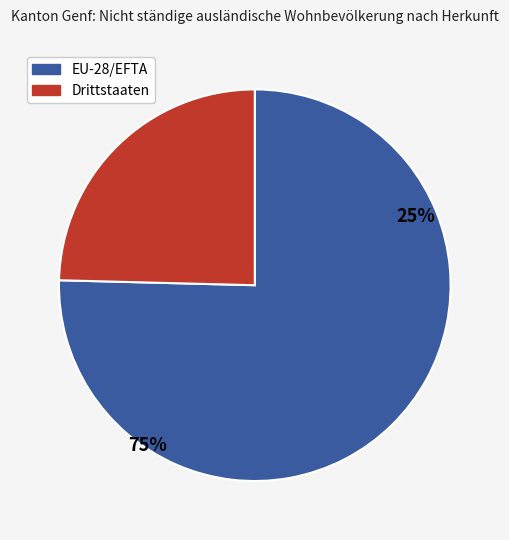

Rank the categories by value from highest to lowest.

EU-28/EFTA, Drittstaaten